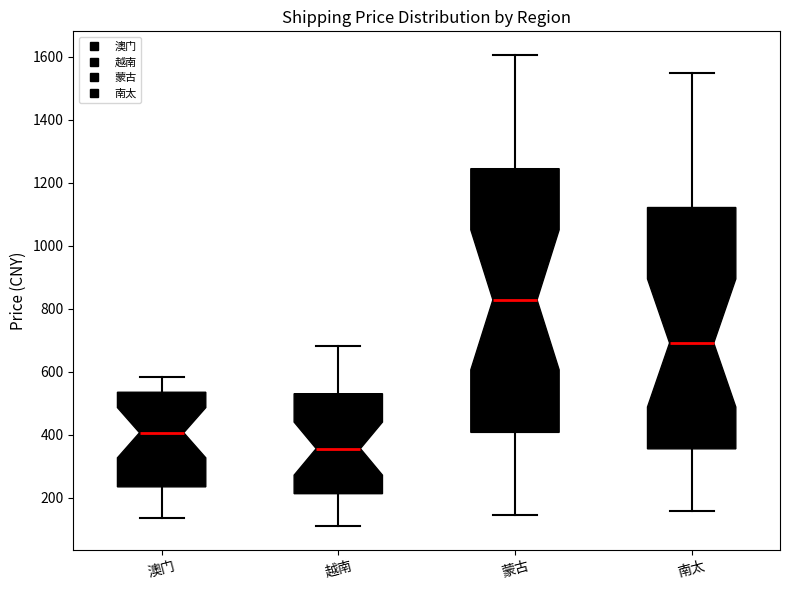

Which box's median line is the lowest?

越南